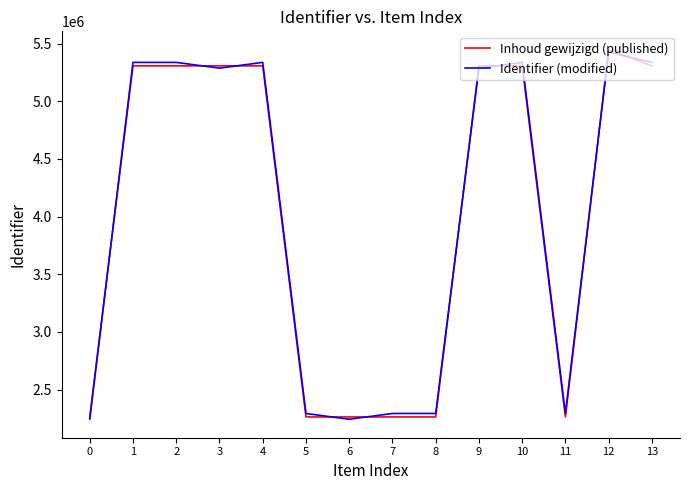

Does the chart have visible grid lines?

No